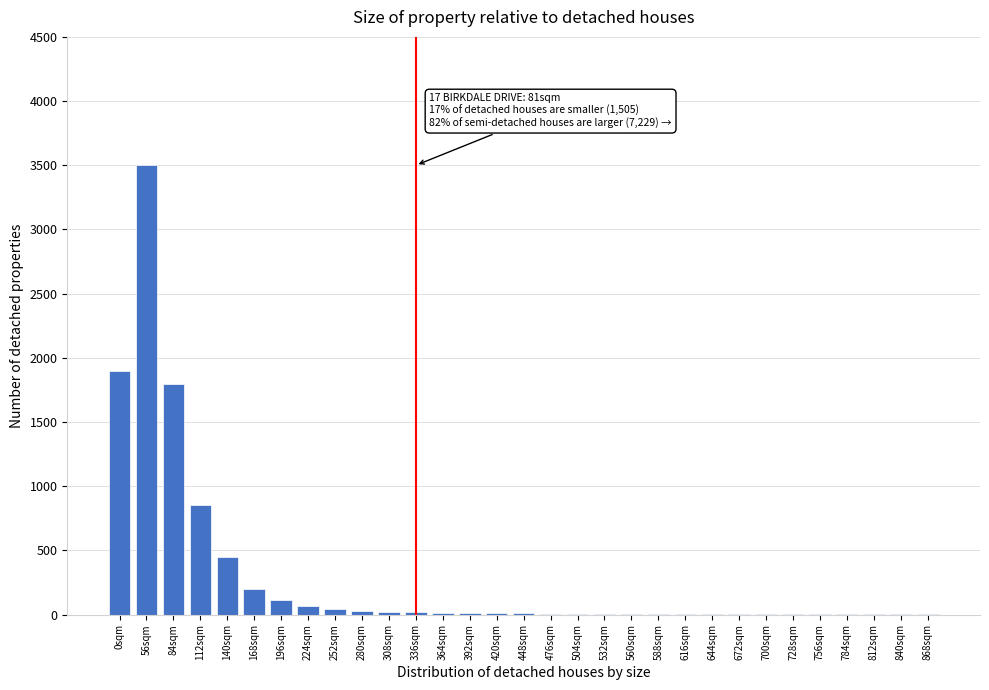

What is the greatest value displayed?

3500